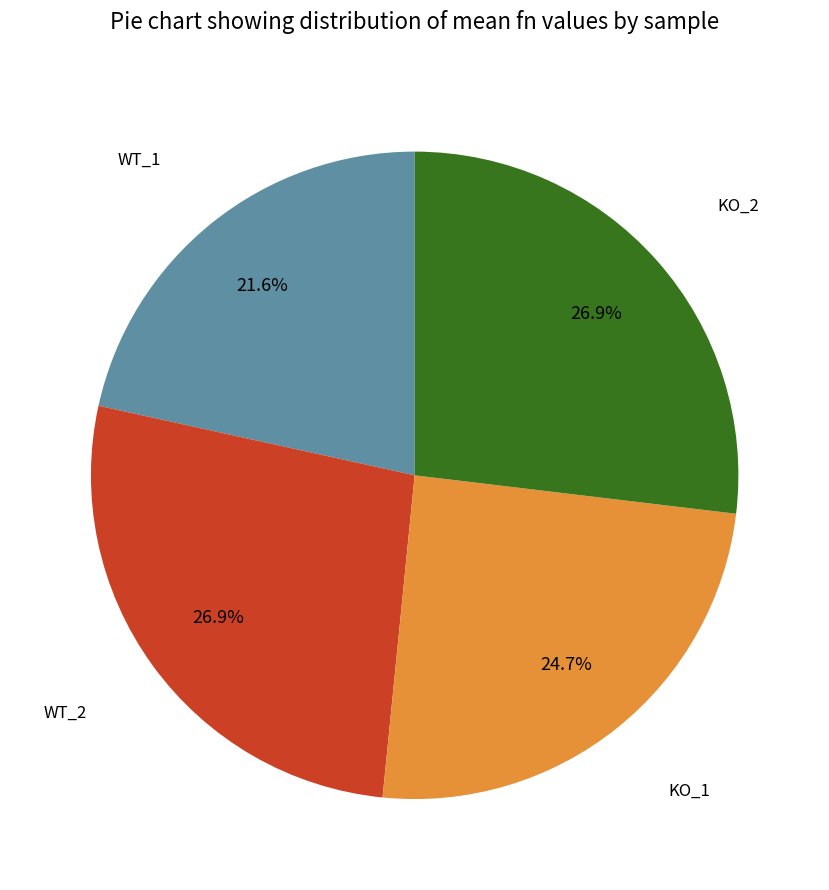

Is there a majority slice in this chart?

No